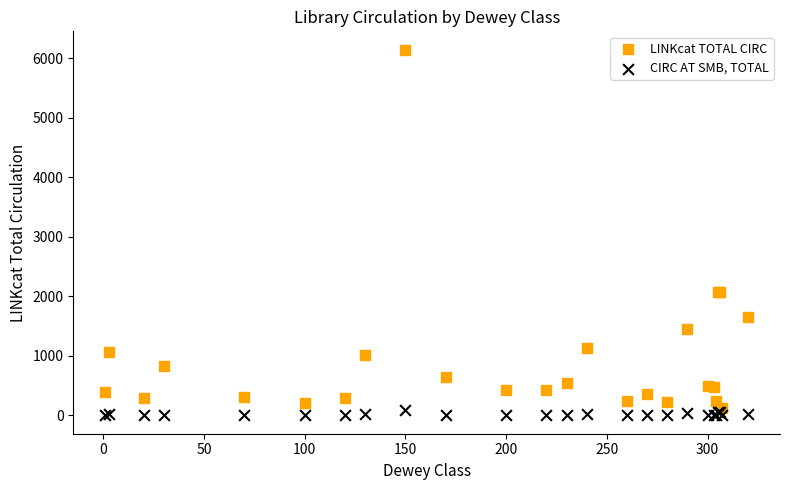

What are all the series names shown in the legend?

LINKcat TOTAL CIRC, CIRC AT SMB, TOTAL